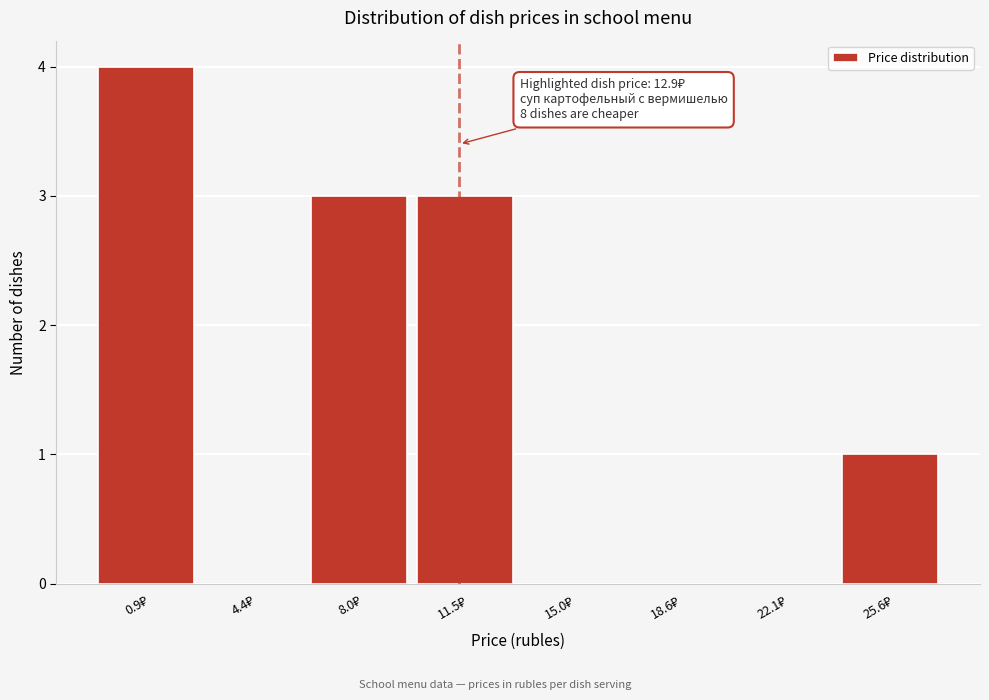

How many data points does each series have?

8